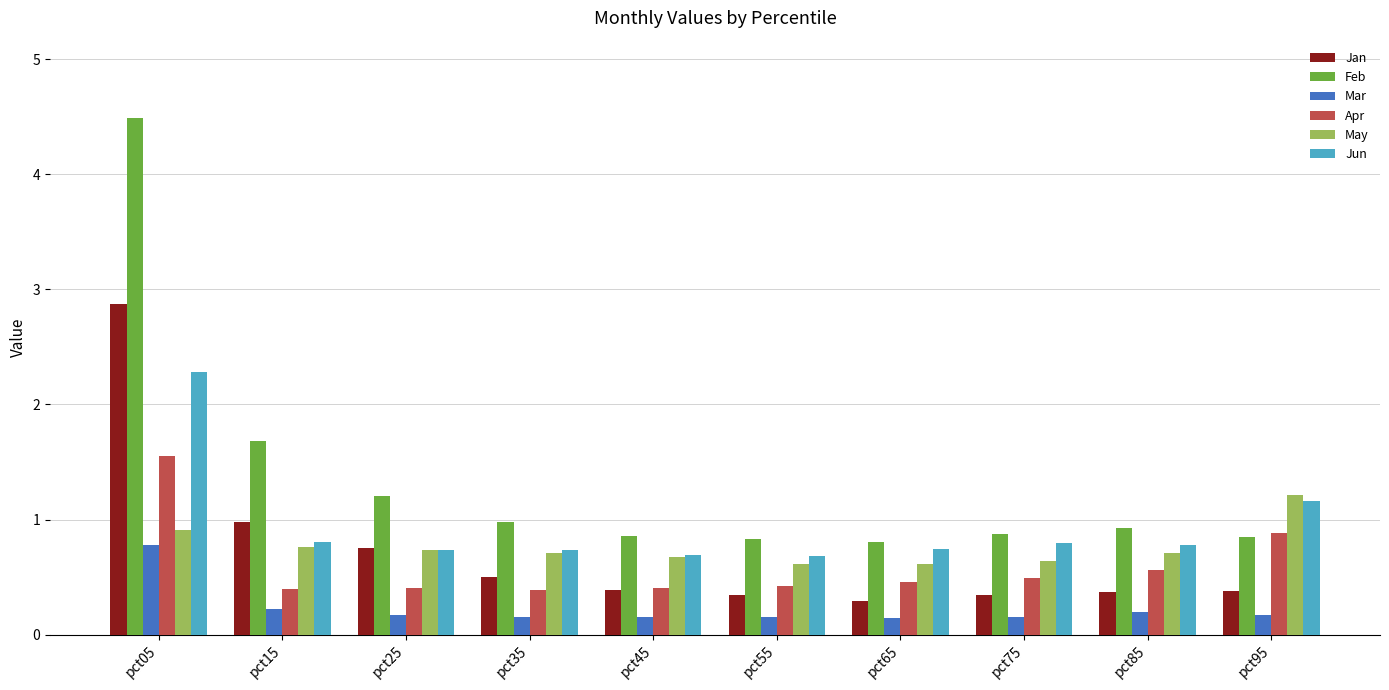

What is the sum of the Jan values at pct55 and pct85?

0.7